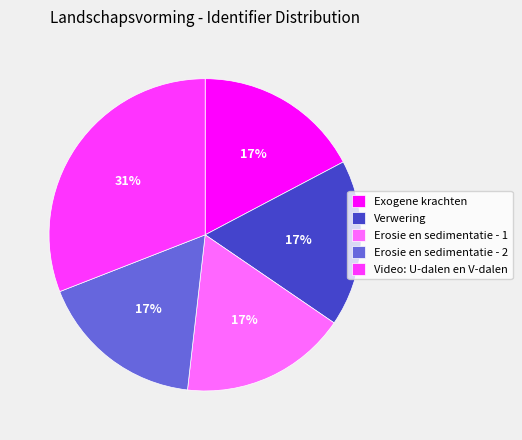

To the nearest percent, what is the difference between the Video: U-dalen en V-dalen and Erosie en sedimentatie - 1 slice percentages?

14%